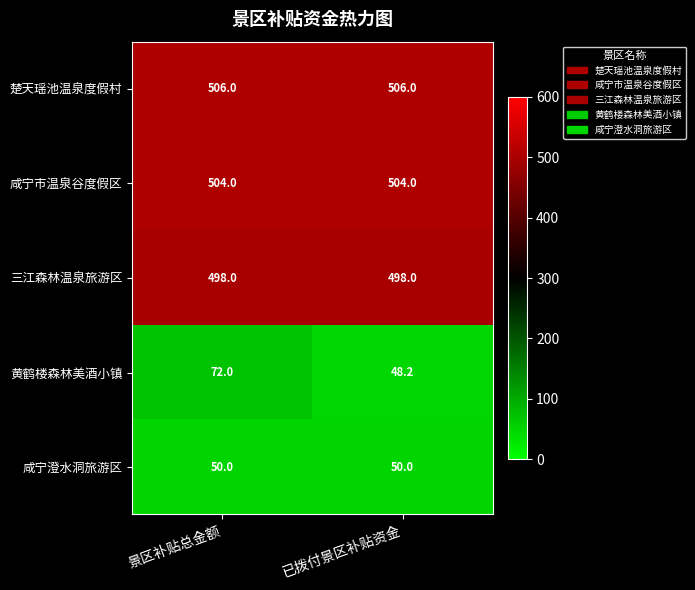

What is the minimum value for 楚天瑶池温泉度假村?

506.0